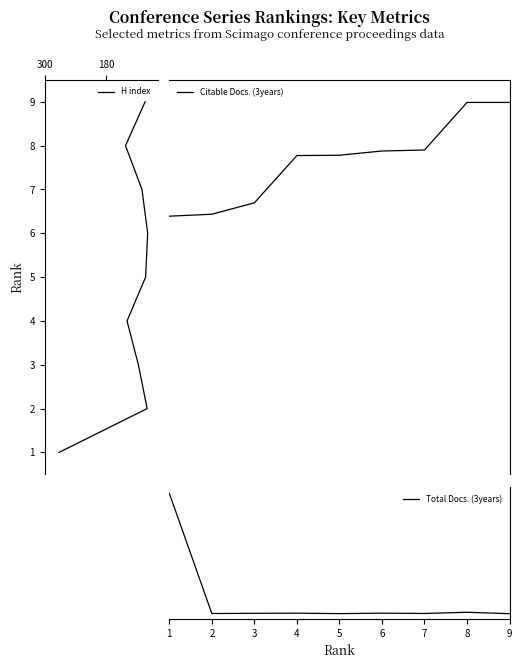

Which series has the largest total across all categories?

Citable Docs. (3years)